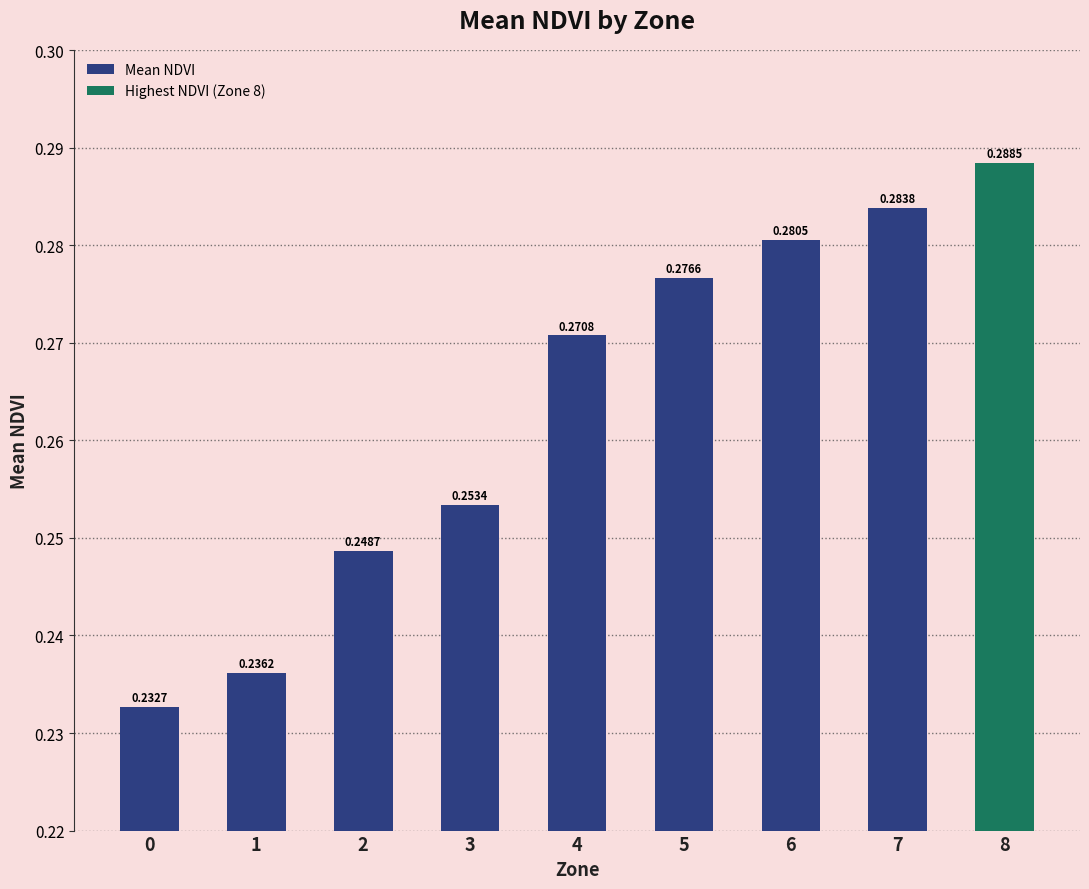

Rank the categories by value from highest to lowest.

8, 7, 6, 5, 4, 3, 2, 1, 0